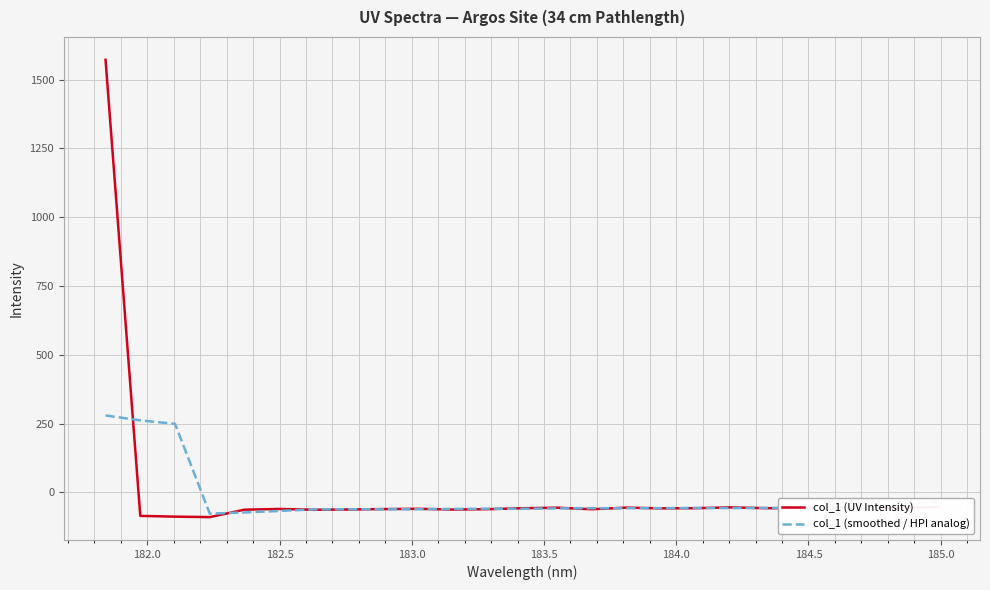

Which series has the widest spread of values?

col_1 (UV Intensity)